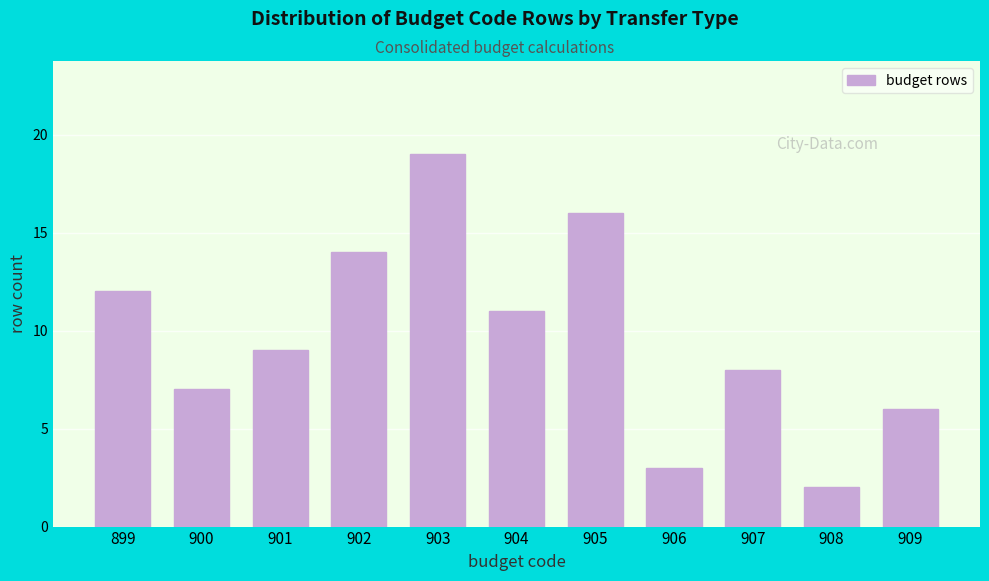

Reading left to right, list all the values displayed in this chart.

899=12	900=7	901=9	902=14	903=19	904=11	905=16	906=3	907=8	908=2	909=6